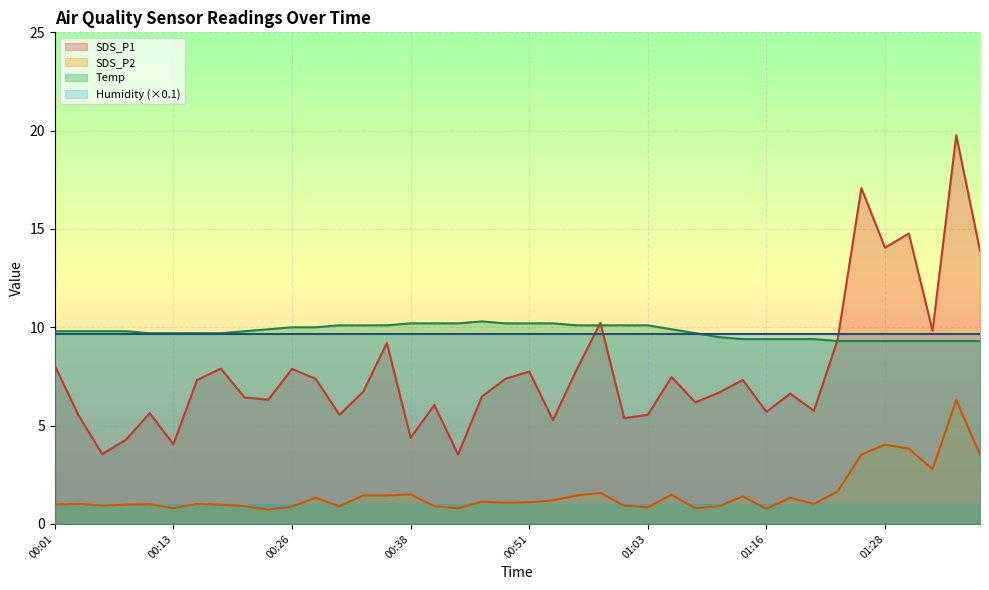

What is the label of the 12th point from the left?

00:28